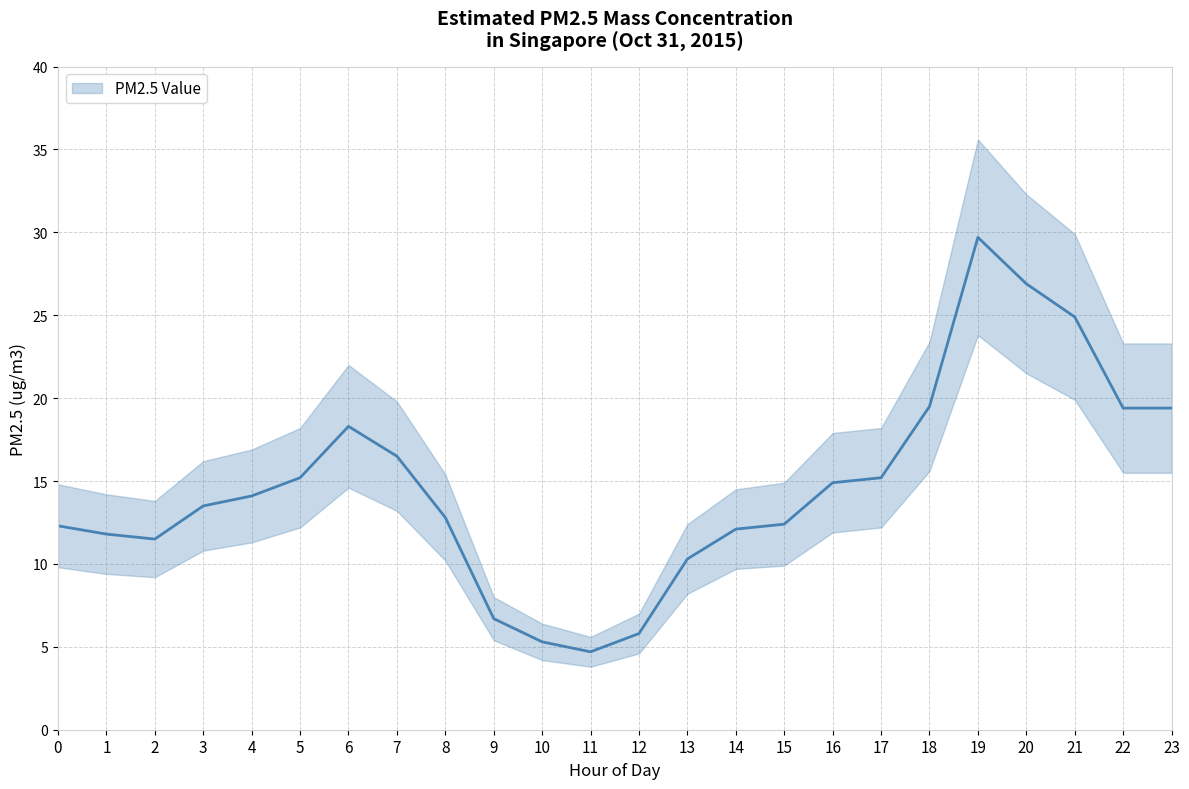

How many values exceed 14?

12